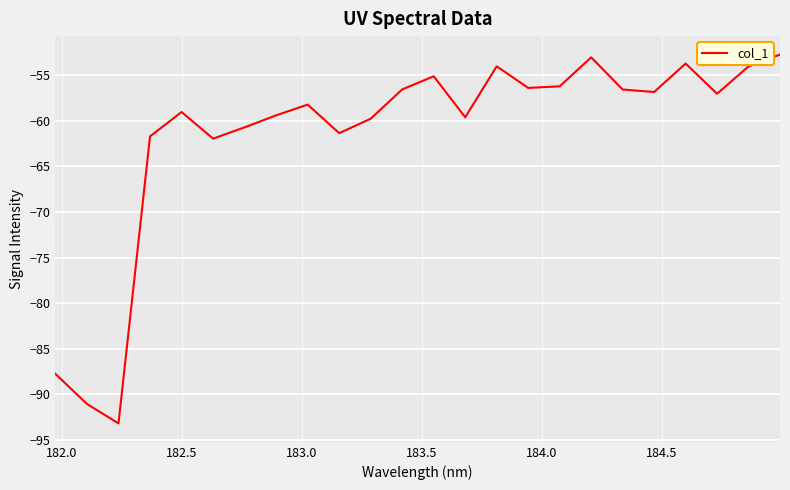

What is the maximum value shown in the chart?

-52.7